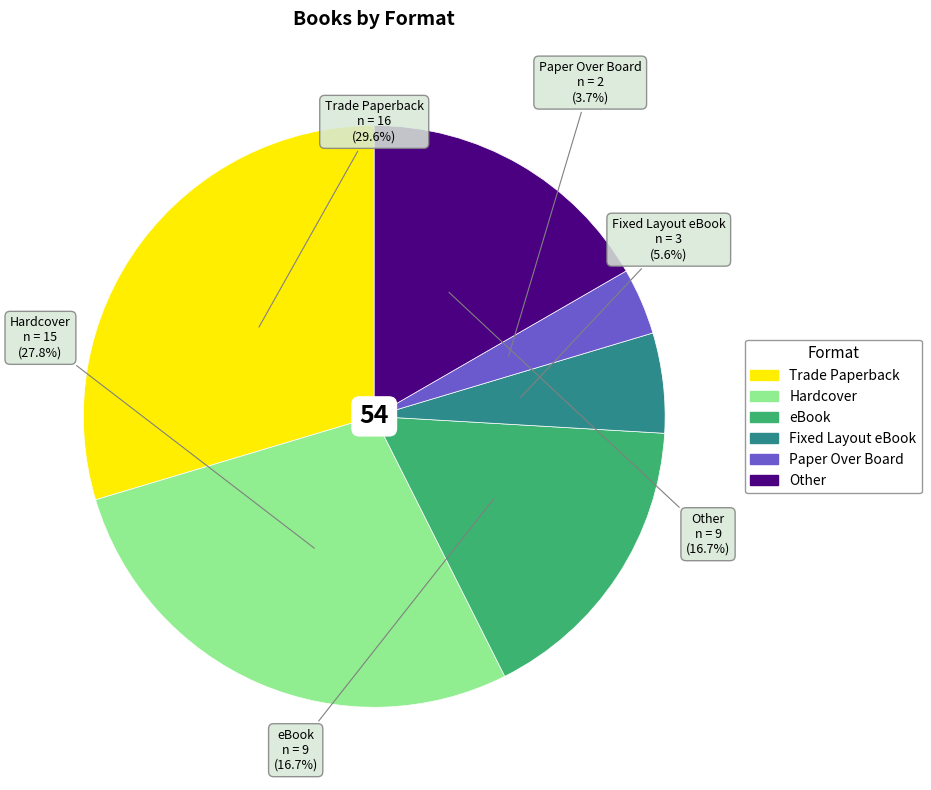

Does any single category account for the majority?

No